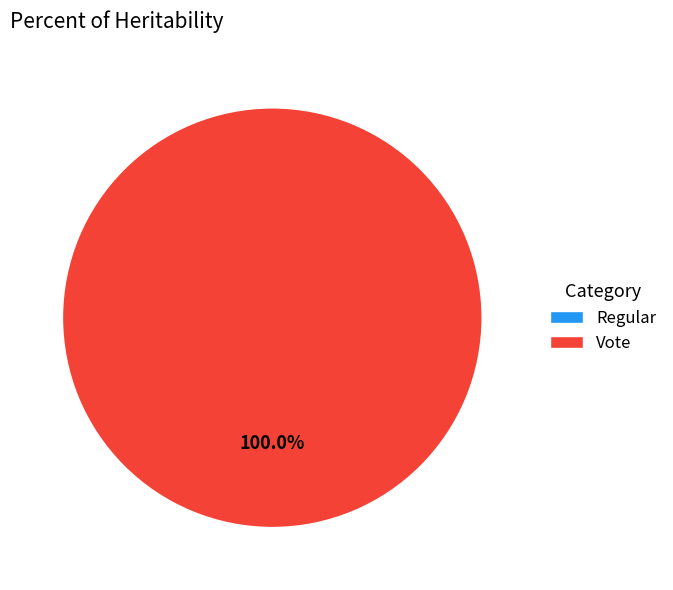

Which slice is the largest?

Vote